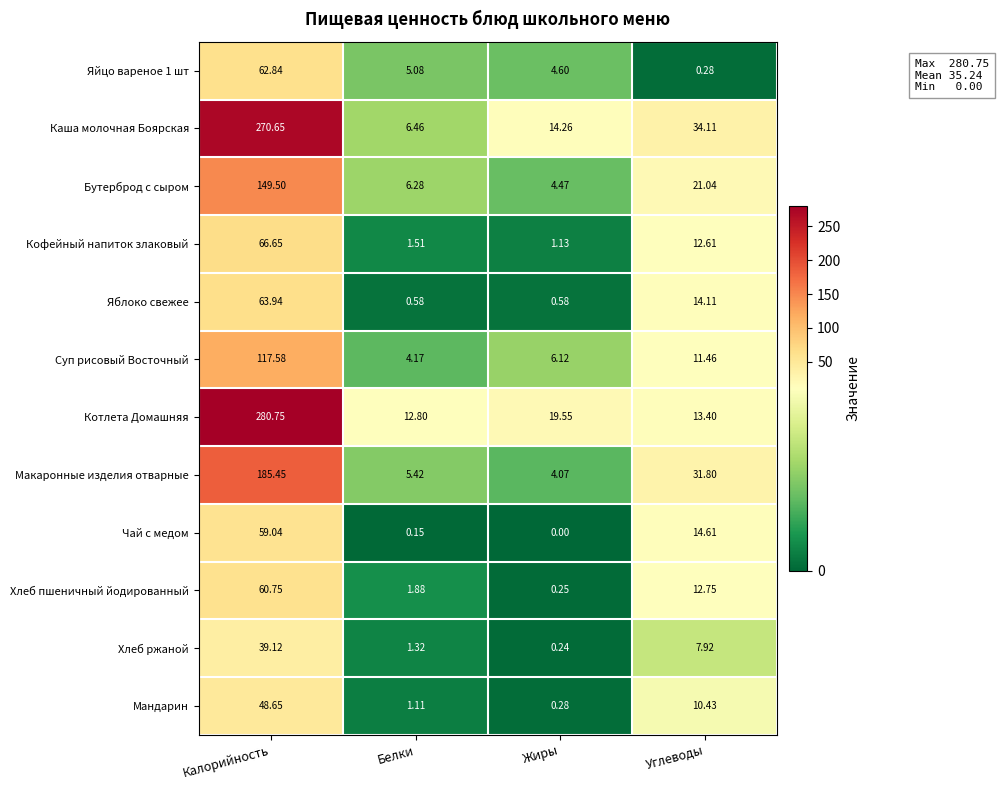

At which label does Яйцо вареное 1 шт reach its peak?

Калорийность